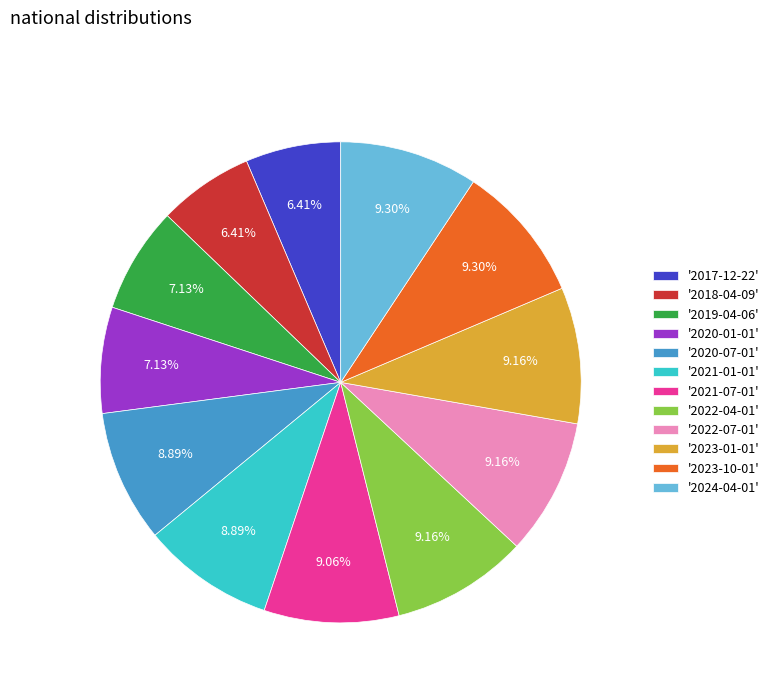

Which has a higher value, '2022-04-01' or '2017-12-22'?

'2022-04-01'